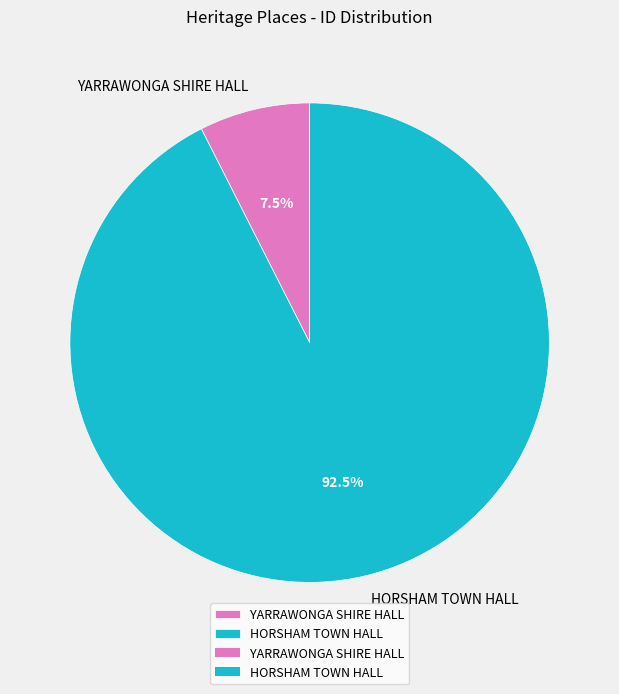

Does YARRAWONGA SHIRE HALL account for over 50% of the chart?

No